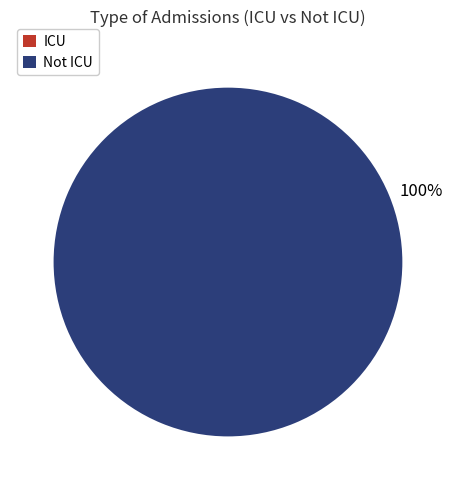

Is there any slice that represents more than half of the pie?

Yes